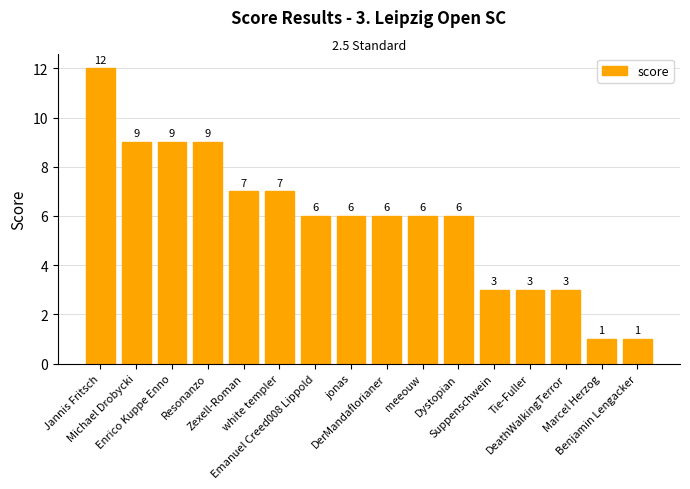

Reading left to right, transcribe all the data shown in this chart.

Jannis Fritsch=12	Michael Drobycki=9	Enrico Kuppe Enno=9	Resonanzo=9	Zexell-Roman=7	white templer=7	Emanuel Creed008 Lippold=6	jonas=6	DerMandaflorianer=6	meeouw=6	Dystopian=6	Suppenschwein=3	Tie-Fuller=3	DeathWalkingTerror=3	Marcel Herzog=1	Benjamin Lengacker=1